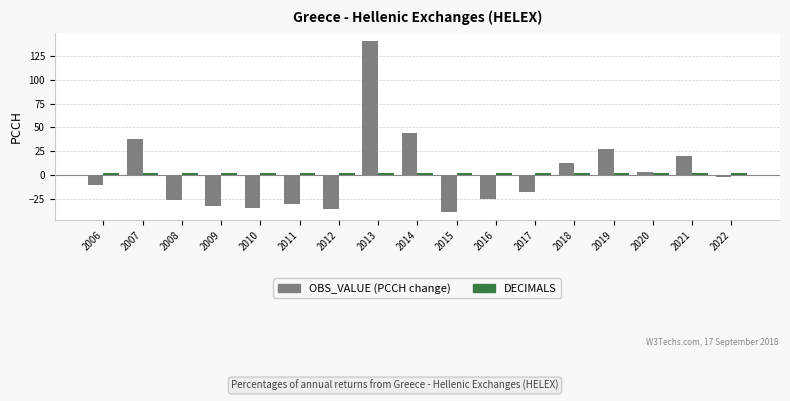

Where does the OBS_VALUE (PCCH change) series first go above -10?

2007